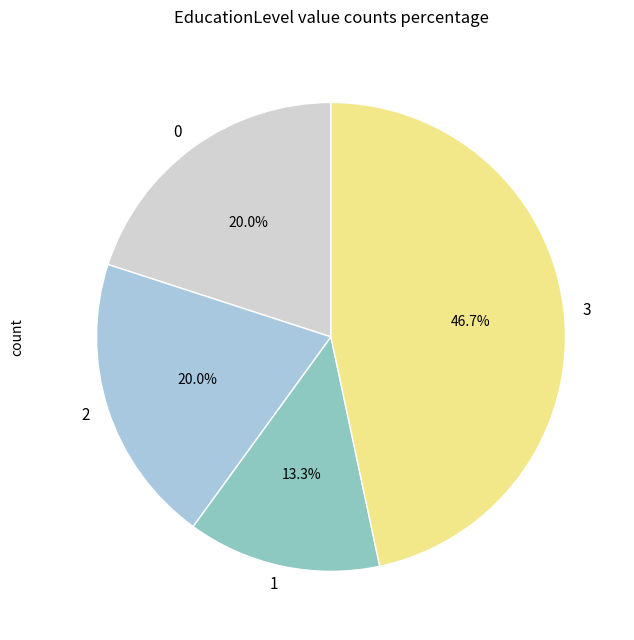

What portion of the pie excludes 1?

86.7%